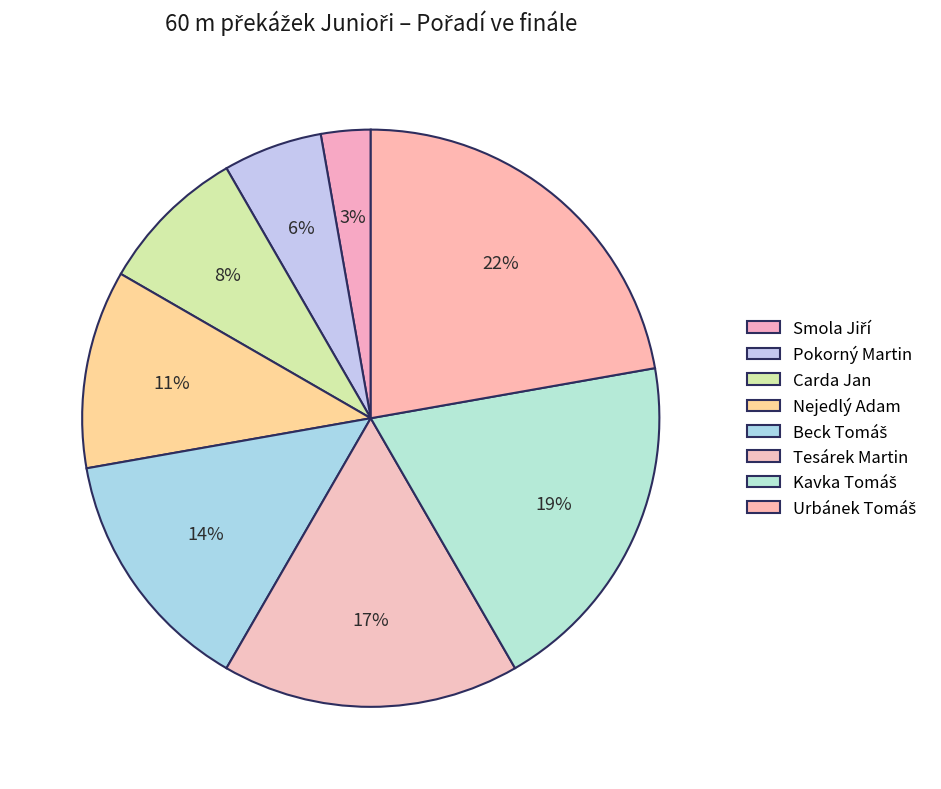

Which slice is the smallest?

Smola Jiří